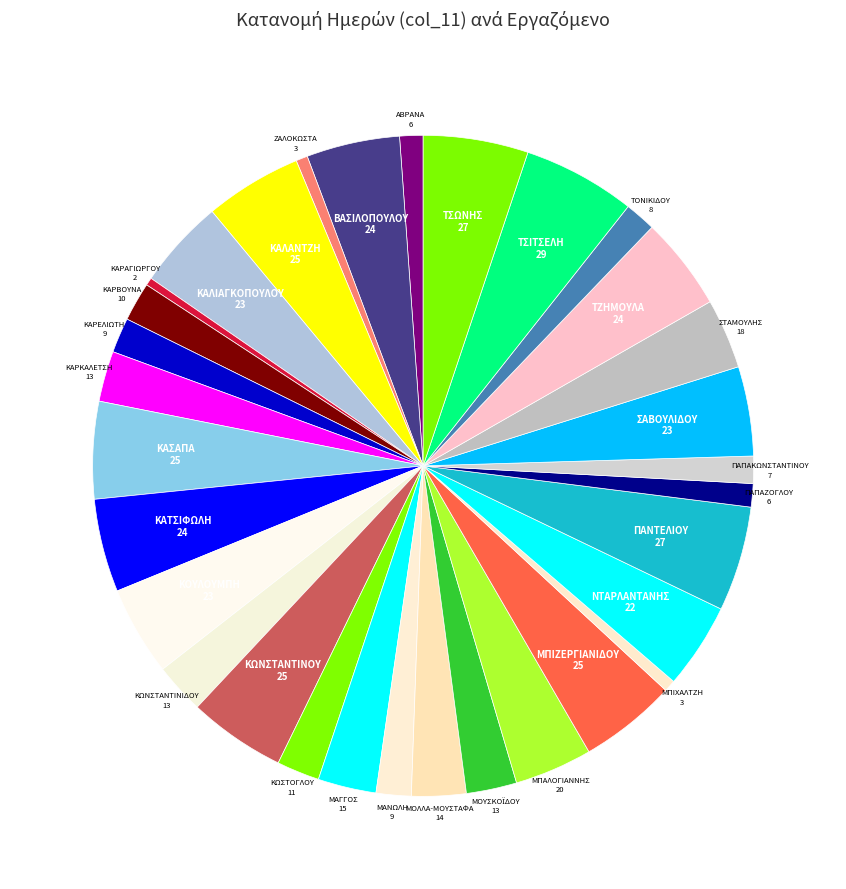

How many segments does this pie chart have?

32